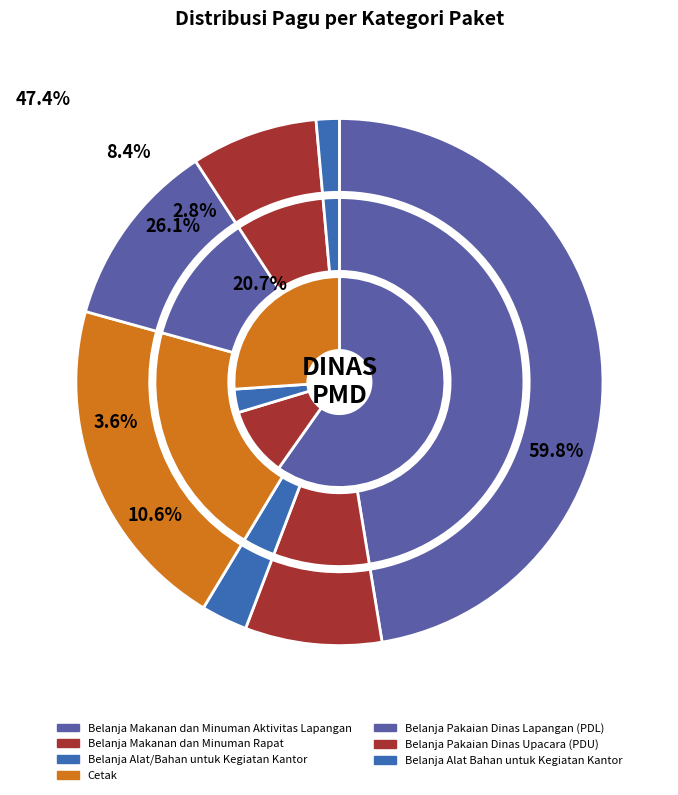

True or false: Belanja Makanan dan Minuman Rapat accounts for 16% of the total.

False